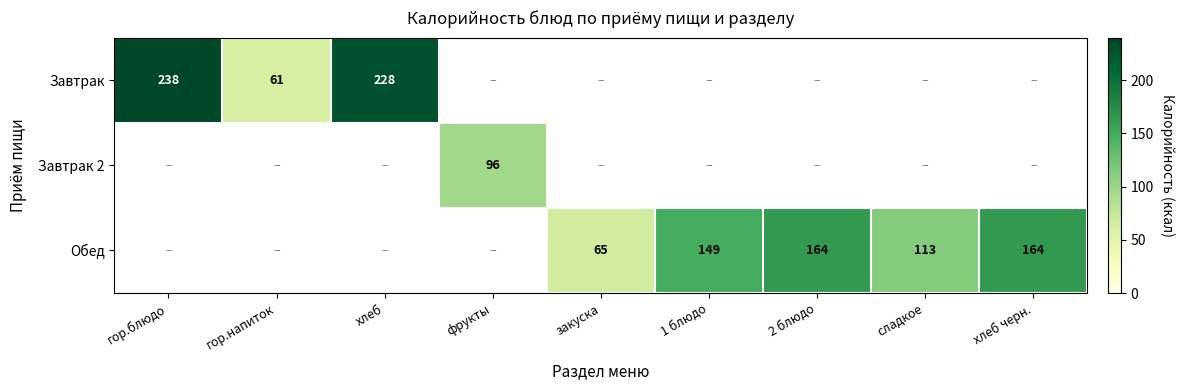

Is it true that Обед equals 186 at сладкое?

False